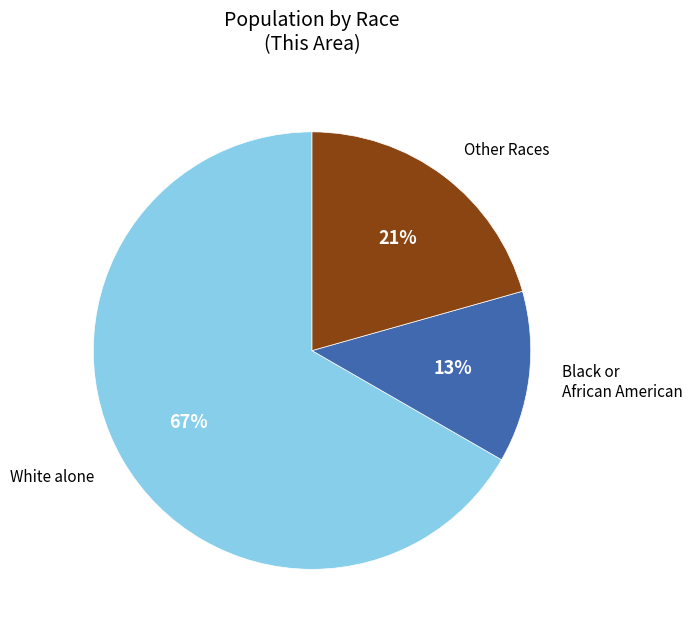

To the nearest percent, what is the average slice percentage?

33%